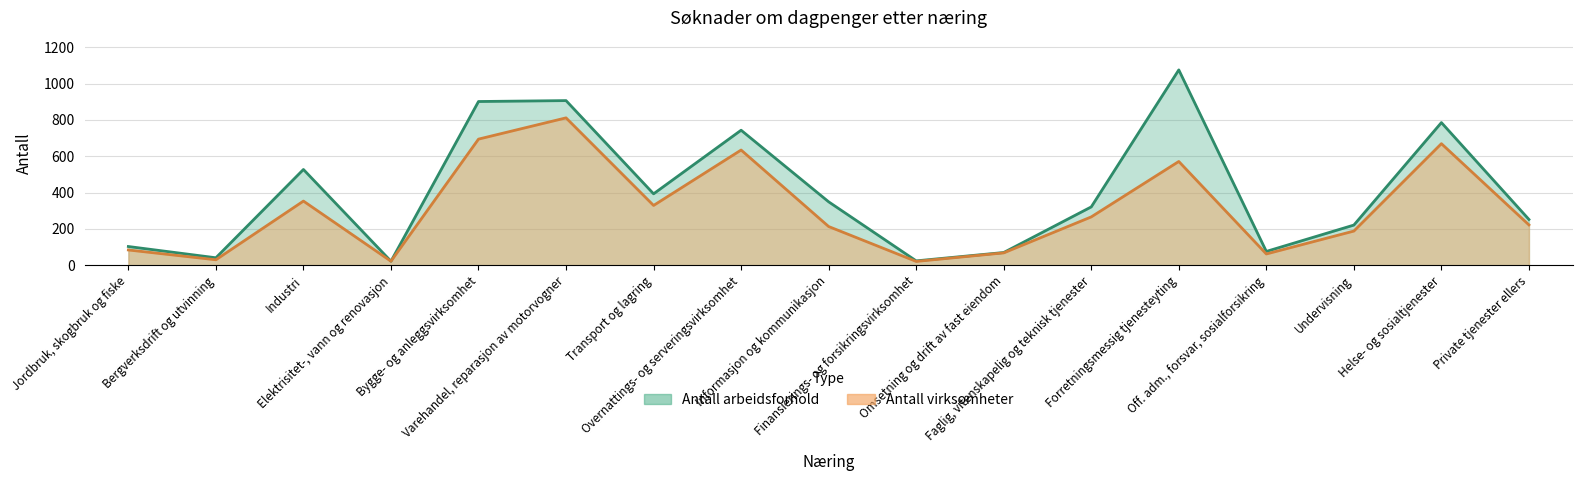

How many values in the Antall virksomheter series exceed 222?

8